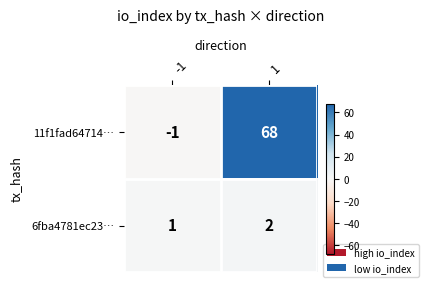

The value of 11f1fad64714… at -1 is -1. True or false?

True